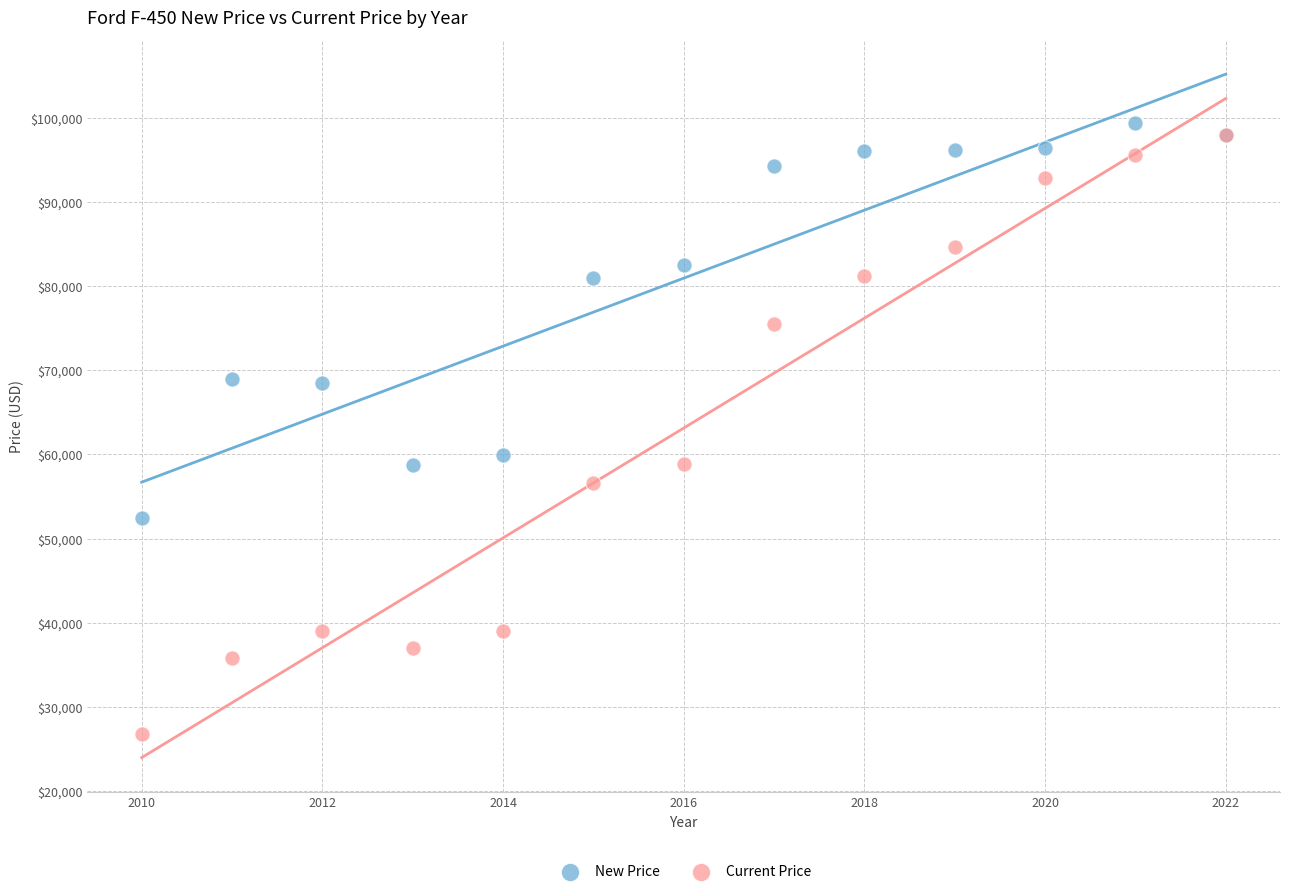

Across all series, what Y value is closest to 63046?

59976